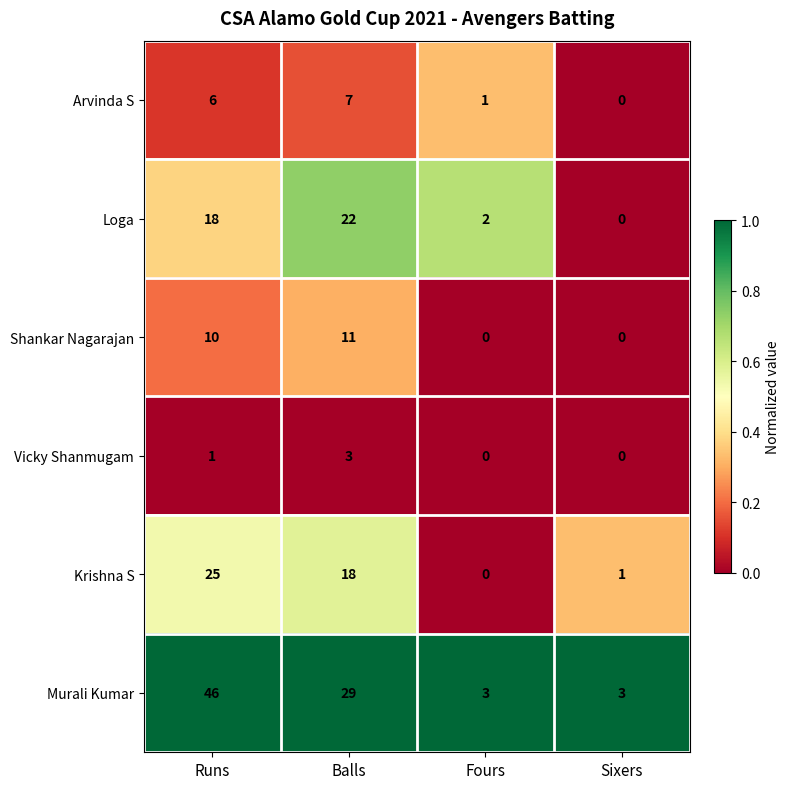

Reading left to right, list all the values displayed in this chart.

Arvinda S: Runs=6	Balls=7	Fours=1	Sixers=0
Loga: Runs=18	Balls=22	Fours=2	Sixers=0
Shankar Nagarajan: Runs=10	Balls=11	Fours=0	Sixers=0
Vicky Shanmugam: Runs=1	Balls=3	Fours=0	Sixers=0
Krishna S: Runs=25	Balls=18	Fours=0	Sixers=1
Murali Kumar: Runs=46	Balls=29	Fours=3	Sixers=3